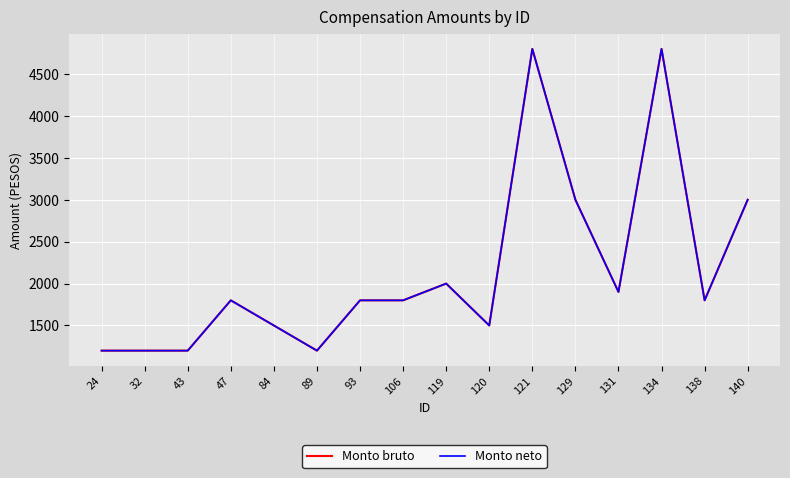

Which category has the highest value in the Monto bruto series?

121